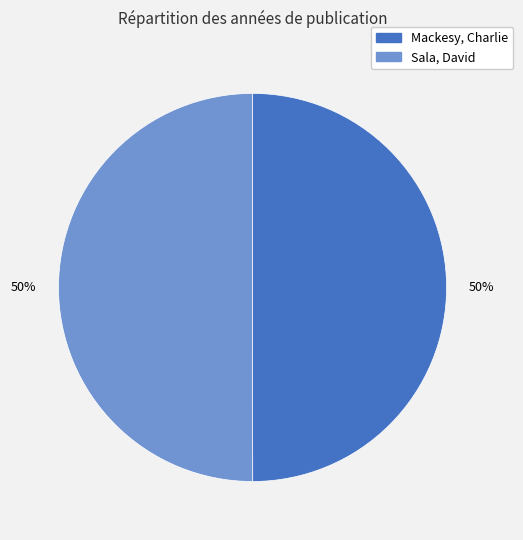

To the nearest percent, what is the average slice percentage?

50%